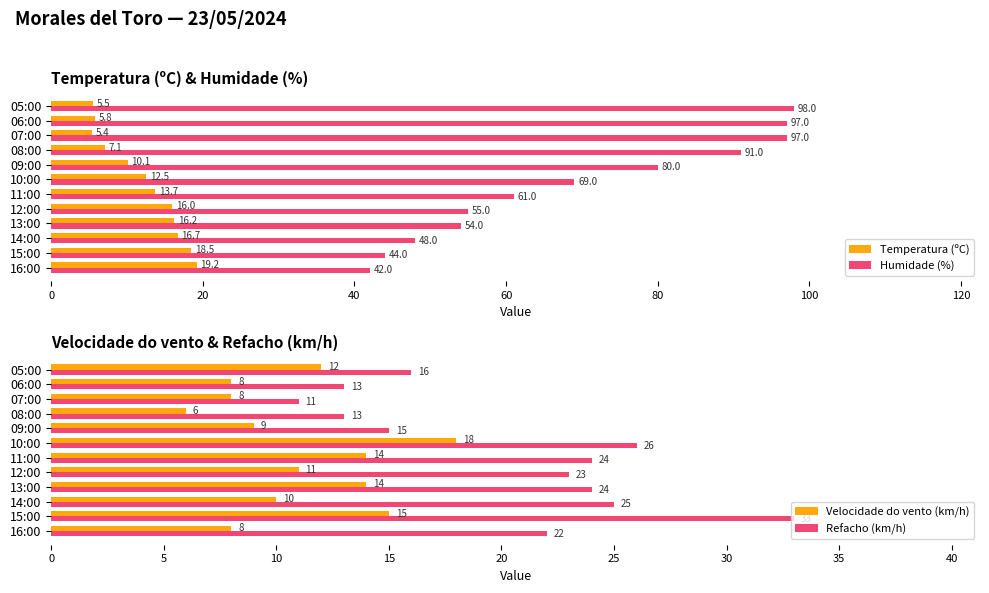

What is the difference between the maximum and minimum values in the Humidade (%) series?

56.0